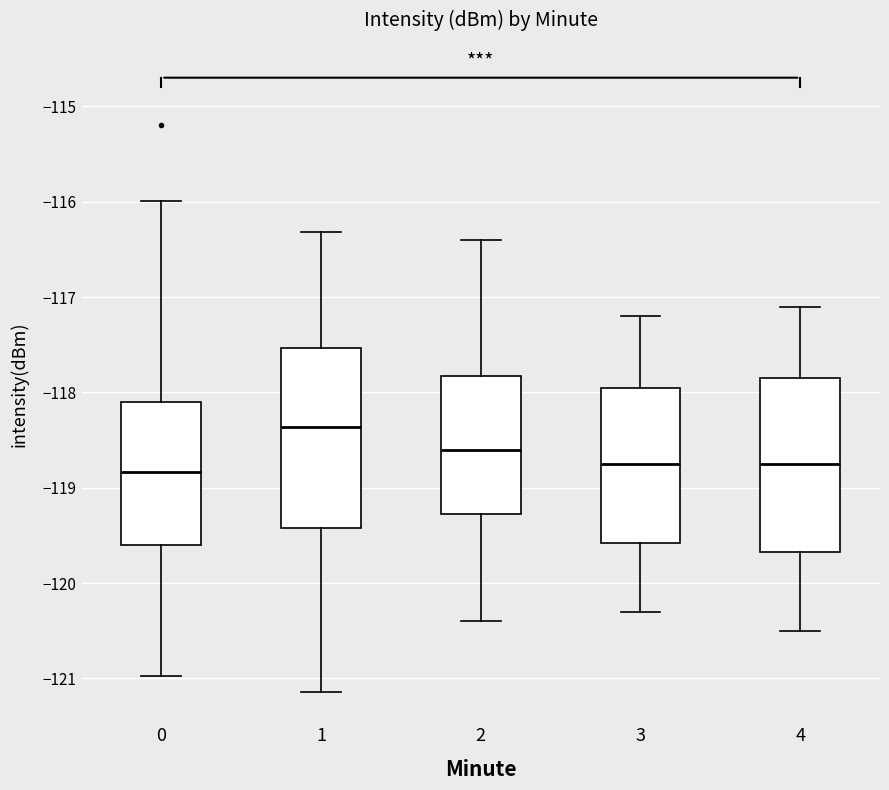

Which box has the highest median line?

1